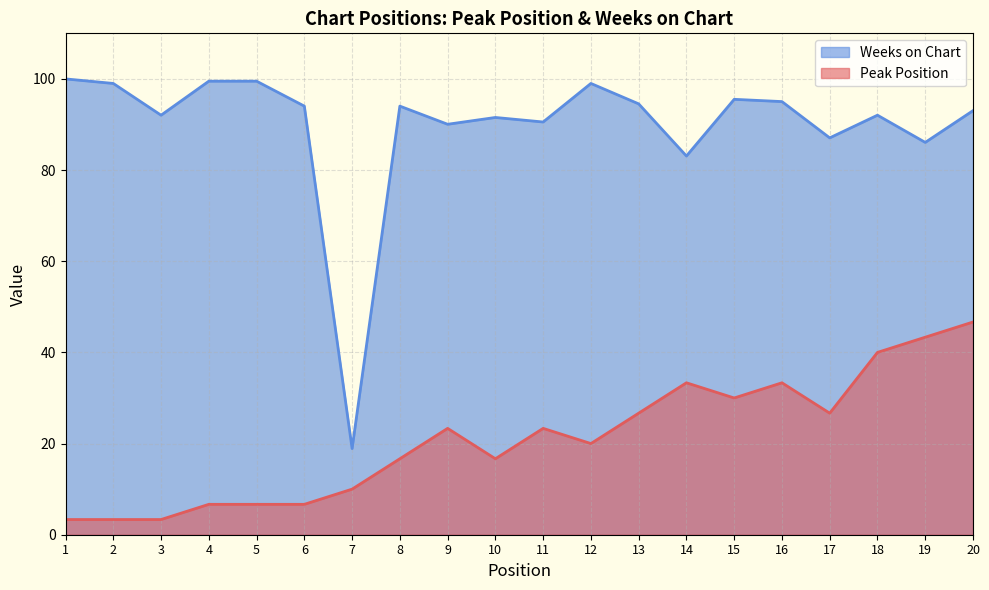

What value does the Peak Position series have at 20?

46.7